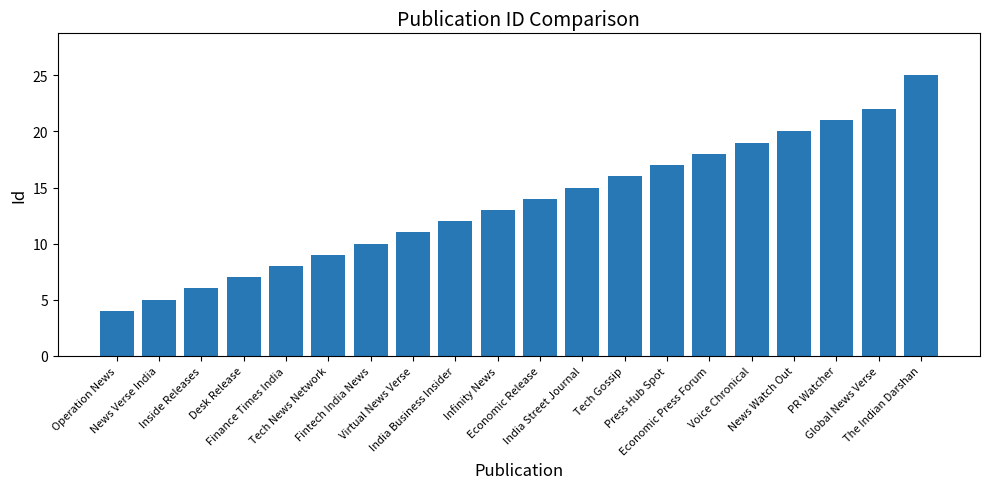

Which label corresponds to the largest value in the chart?

The Indian Darshan